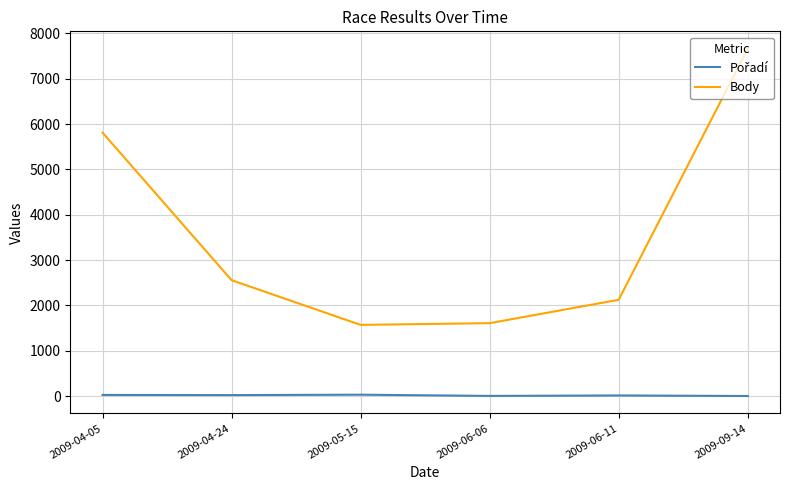

Which series has the largest total across all categories?

Body